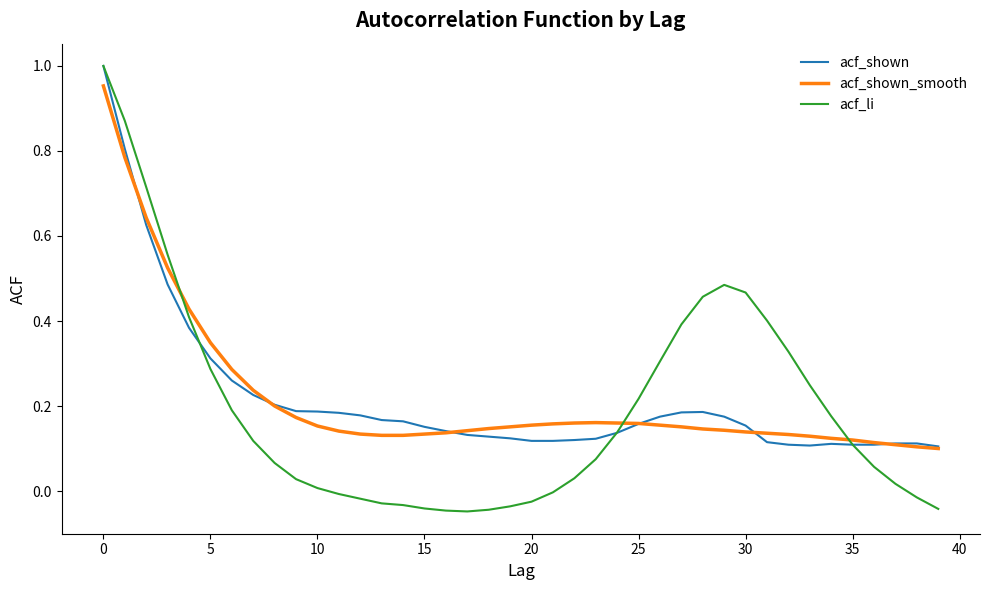

Which series has the widest spread of values?

acf_li